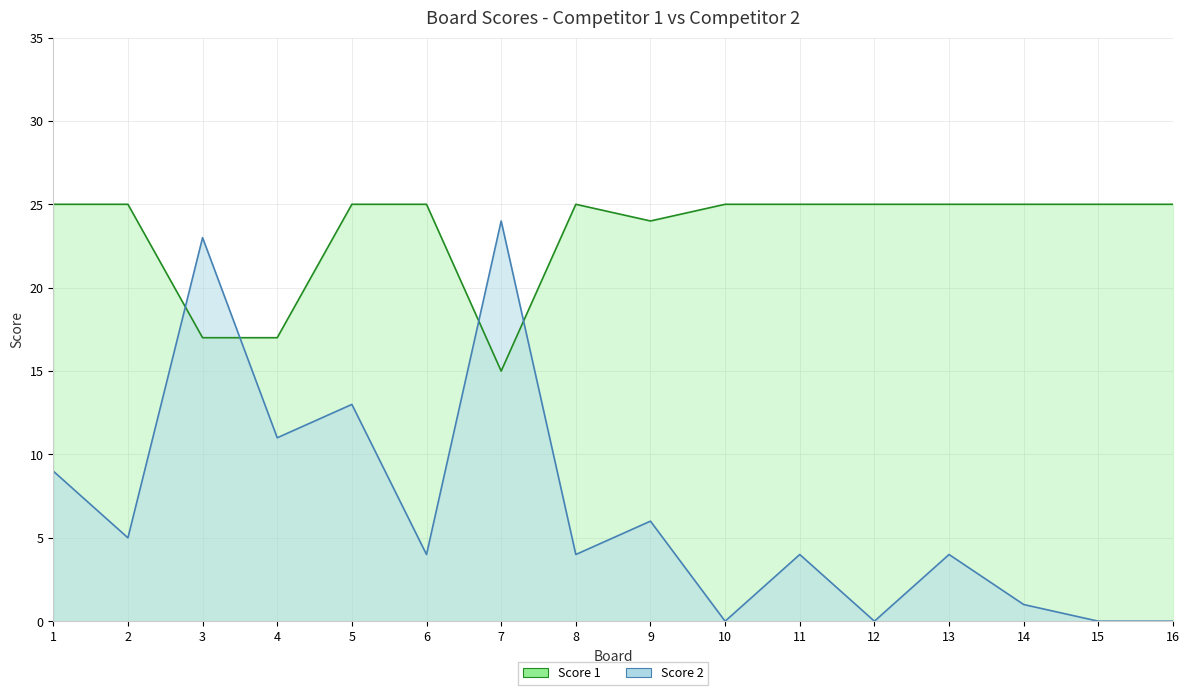

Rank the series by their maximum value, from highest to lowest.

Score 1, Score 2